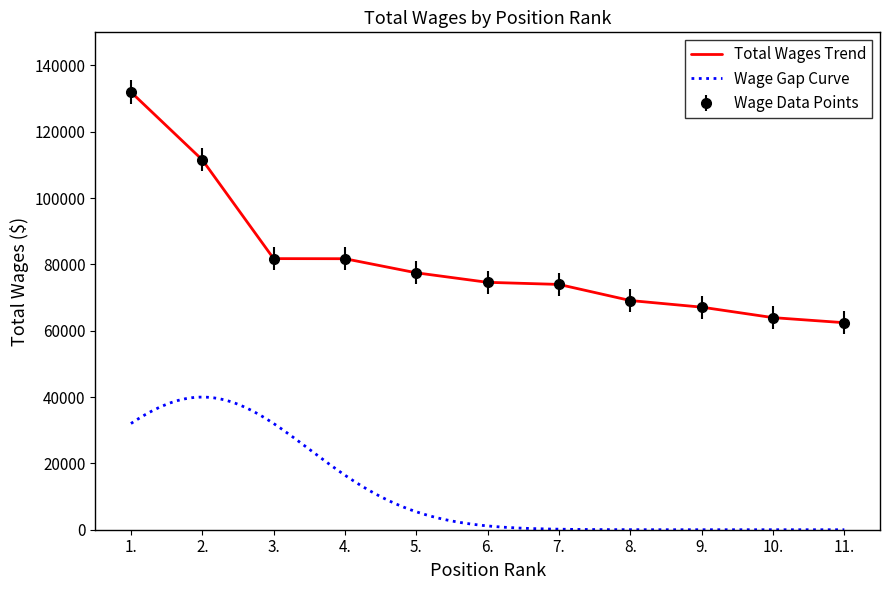

Does the chart have visible grid lines?

No